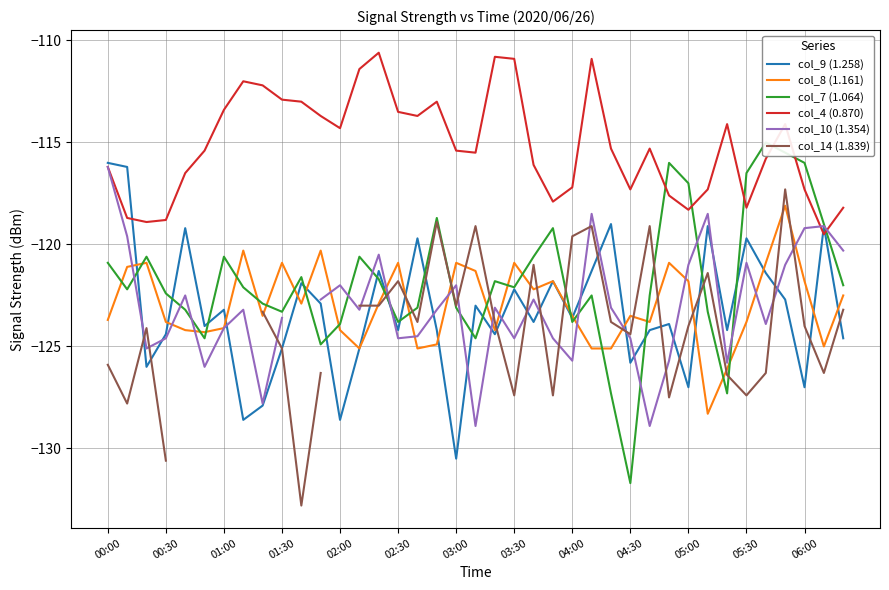

The col_8 (1.161) series shows -214.7 at 06:00. True or false?

False